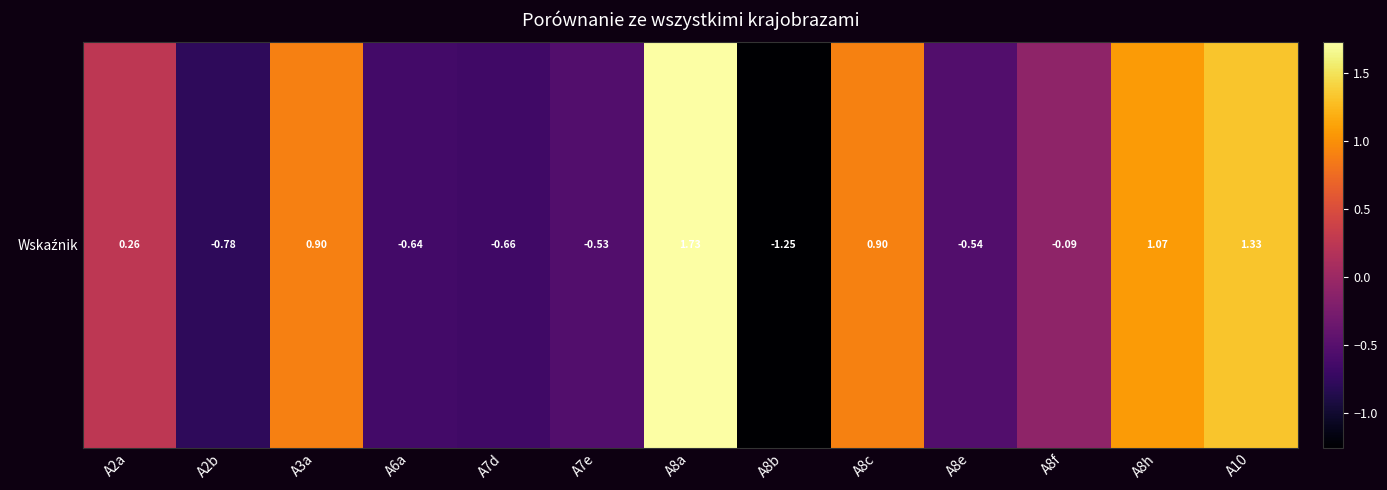

List the labels in order of value, largest first.

A8a, A10, A8h, A8c, A3a, A2a, A8f, A7e, A8e, A6a, A7d, A2b, A8b